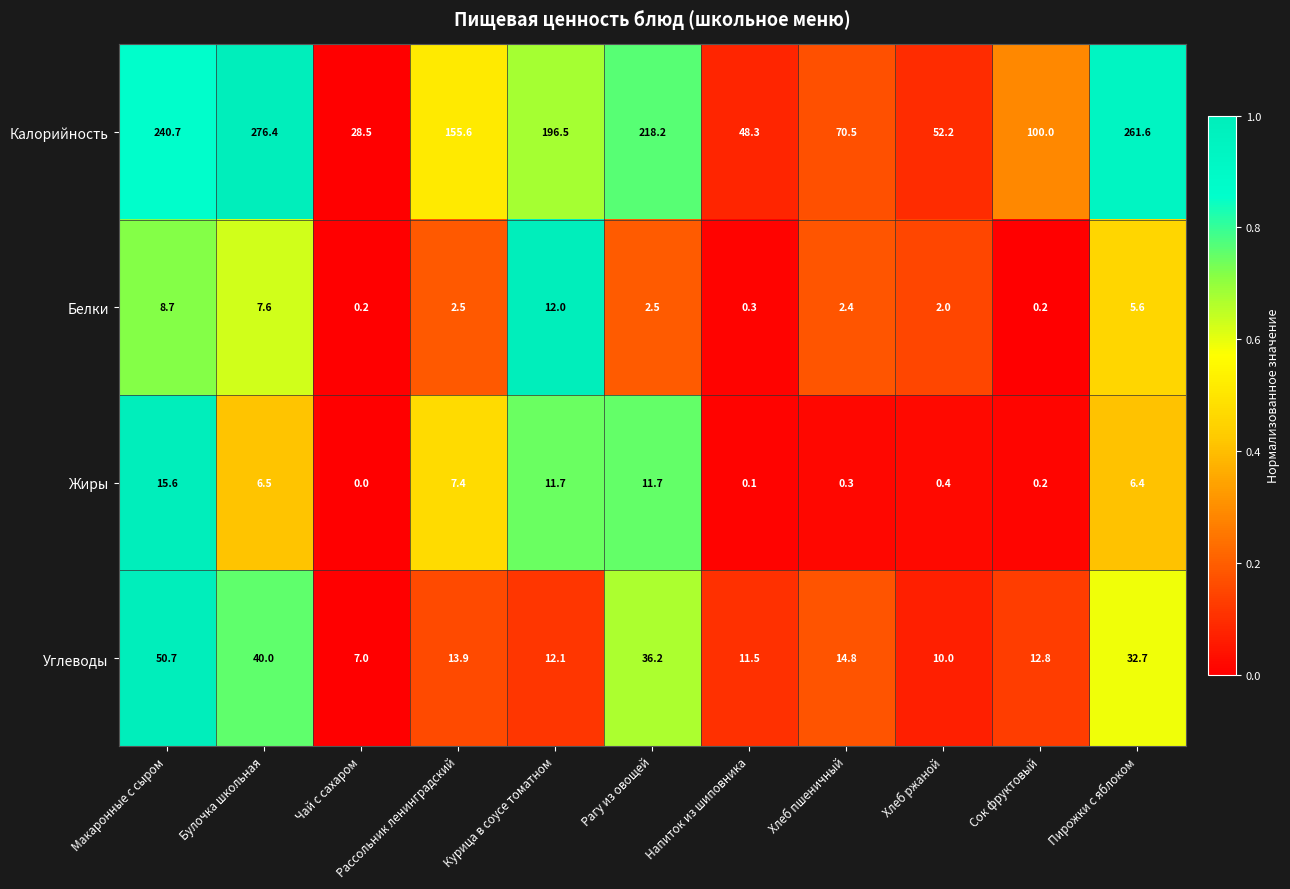

Rank the series by their maximum value, from highest to lowest.

Калорийность, Углеводы, Жиры, Белки